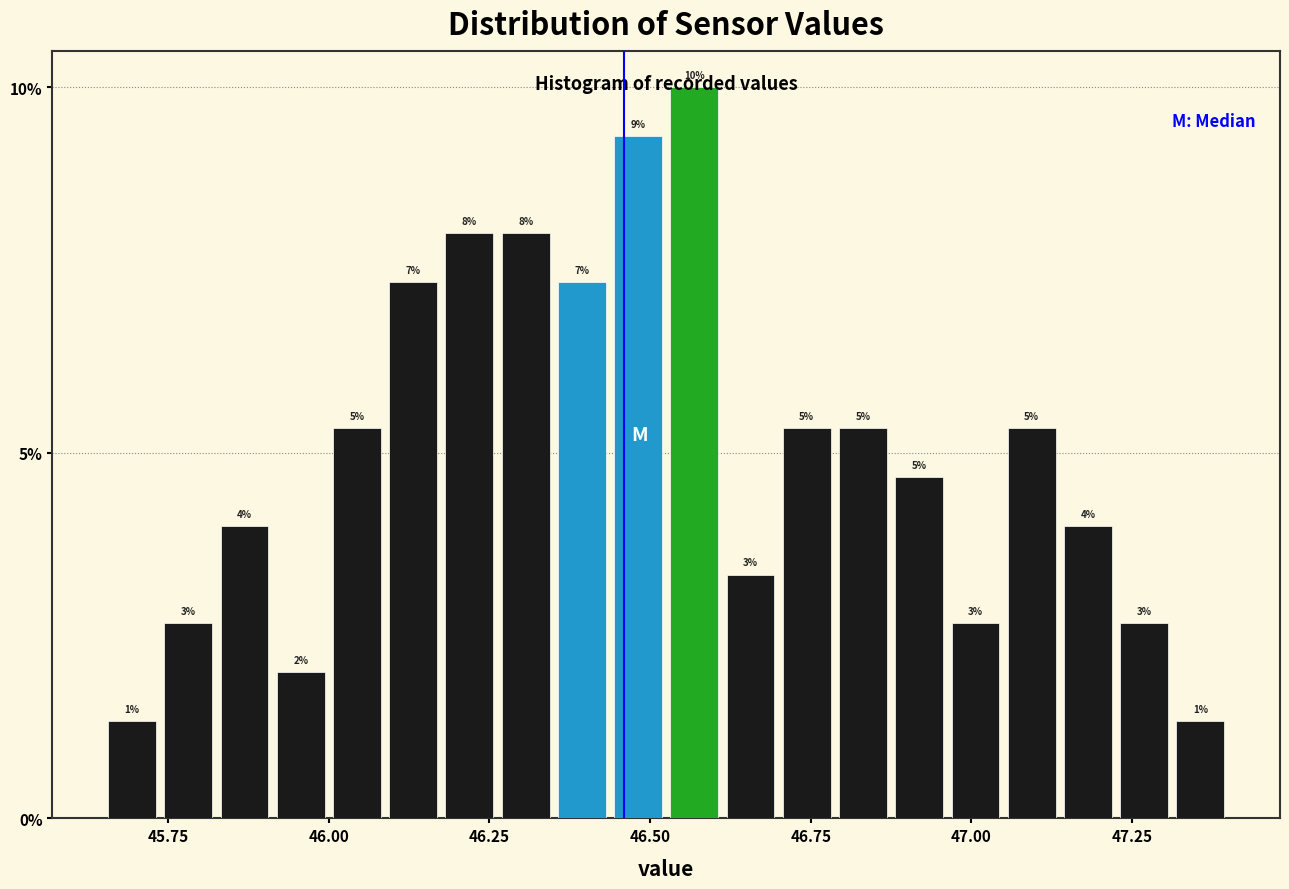

Around what value on the x-axis is the tallest bar? Give the approximate position of its centre, as read against the axis.

46.55